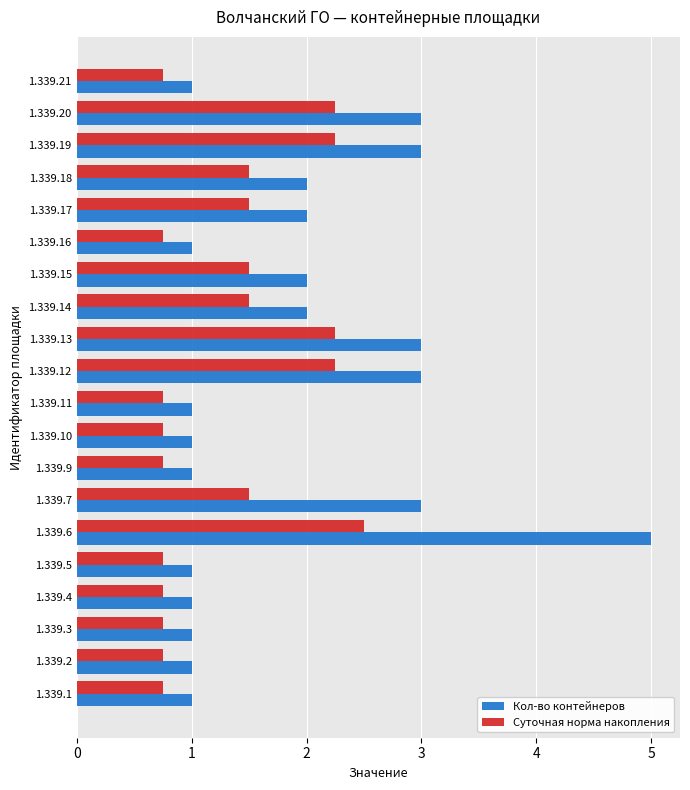

What is the minimum value for Кол-во контейнеров?

1.0